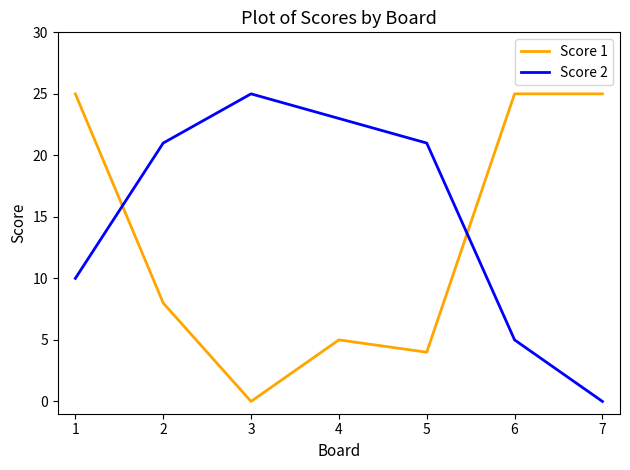

Reading left to right, transcribe all the data shown in this chart.

Score 1: 25	8	0	5	4	25	25
Score 2: 10	21	25	23	21	5	0